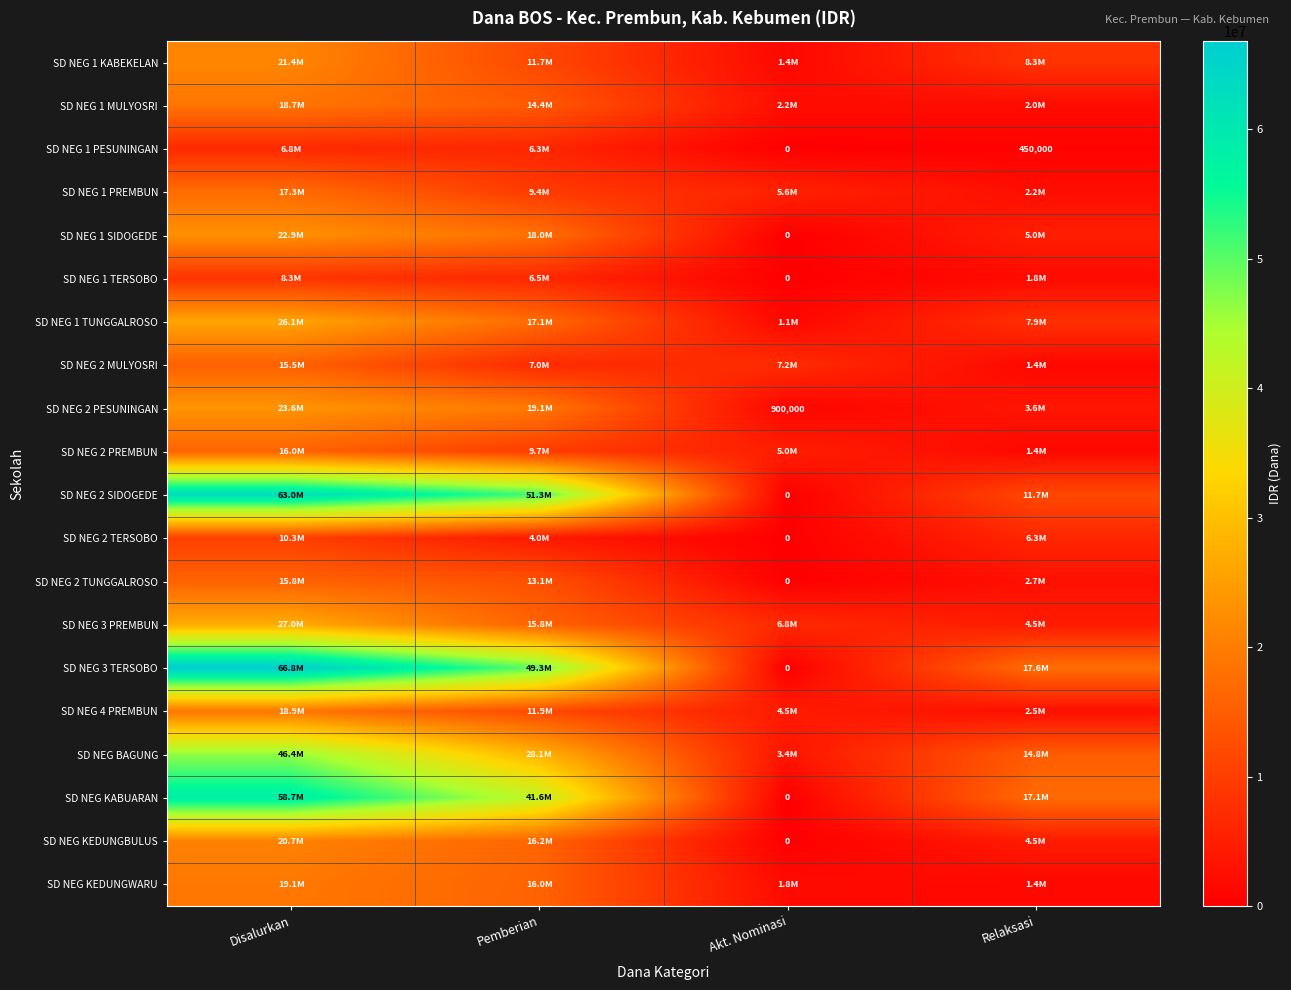

Which has a higher value, Pemberian or Relaksasi?

Pemberian